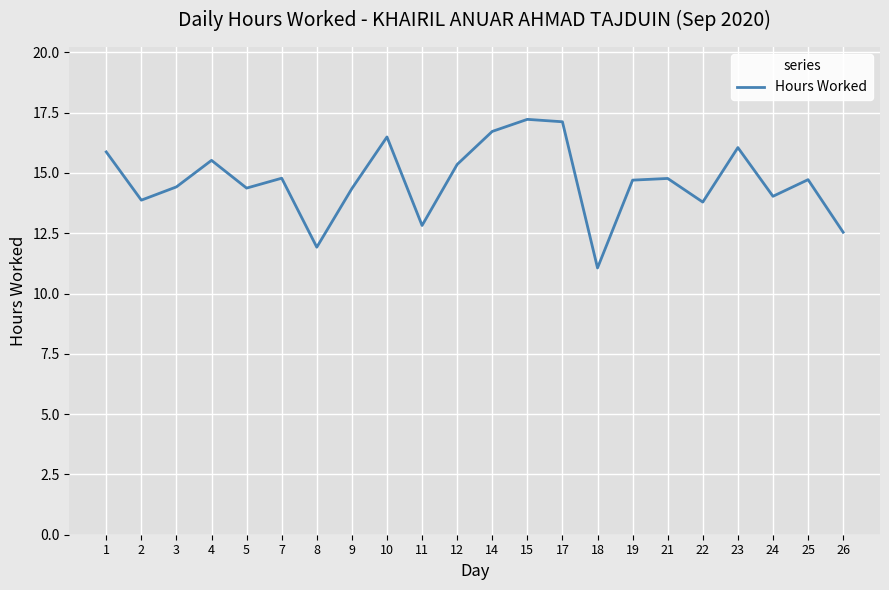

How many distinct data groups are displayed?

1